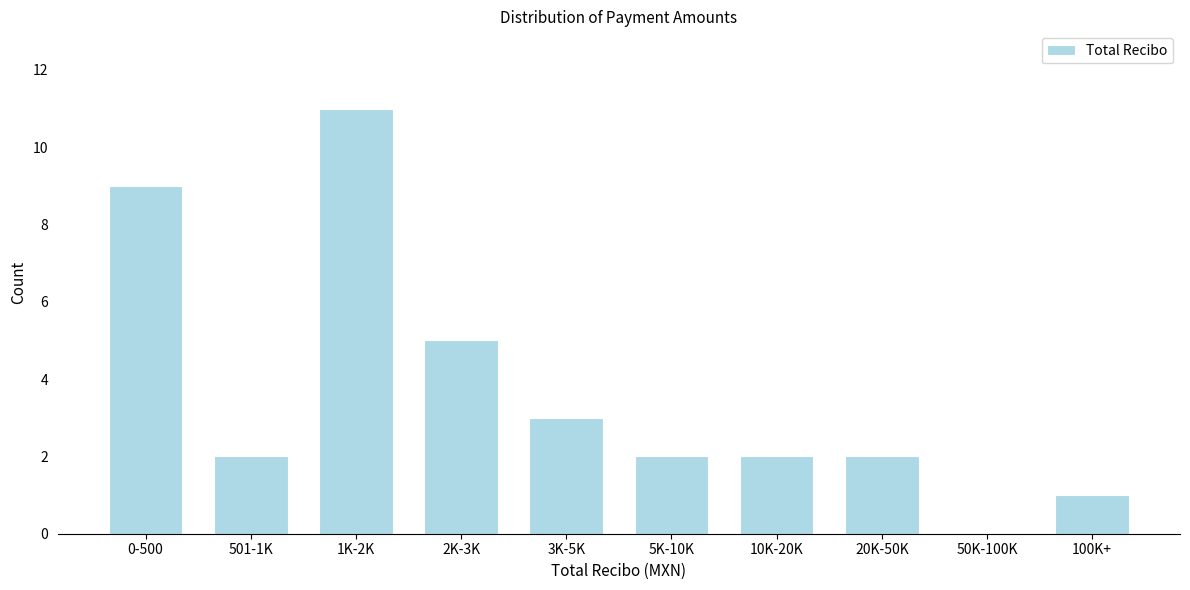

Reading left to right, transcribe all the data shown in this chart.

0-500=9	501-1K=2	1K-2K=11	2K-3K=5	3K-5K=3	5K-10K=2	10K-20K=2	20K-50K=2	50K-100K=0	100K+=1